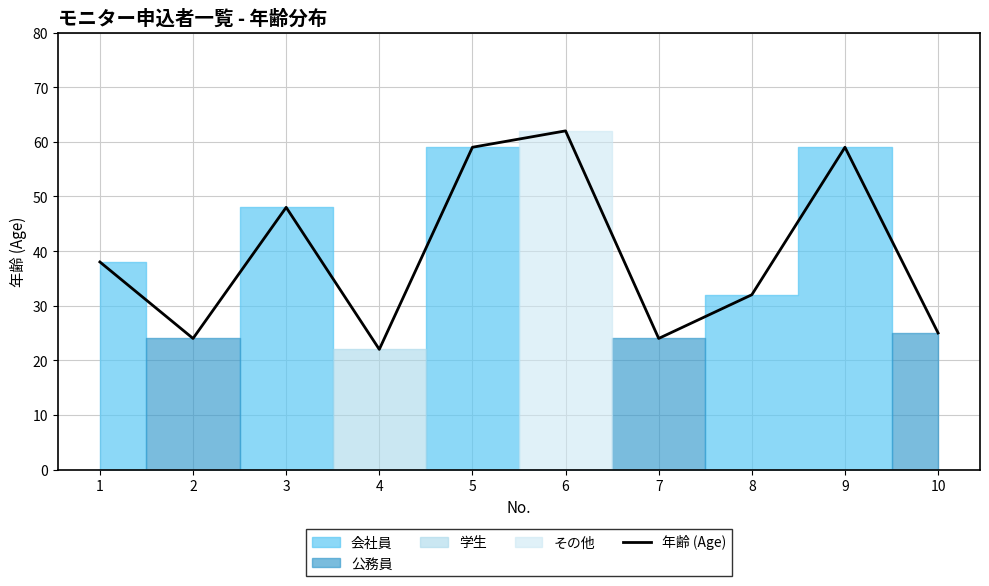

Is it true that the value at 10 is 25?

True